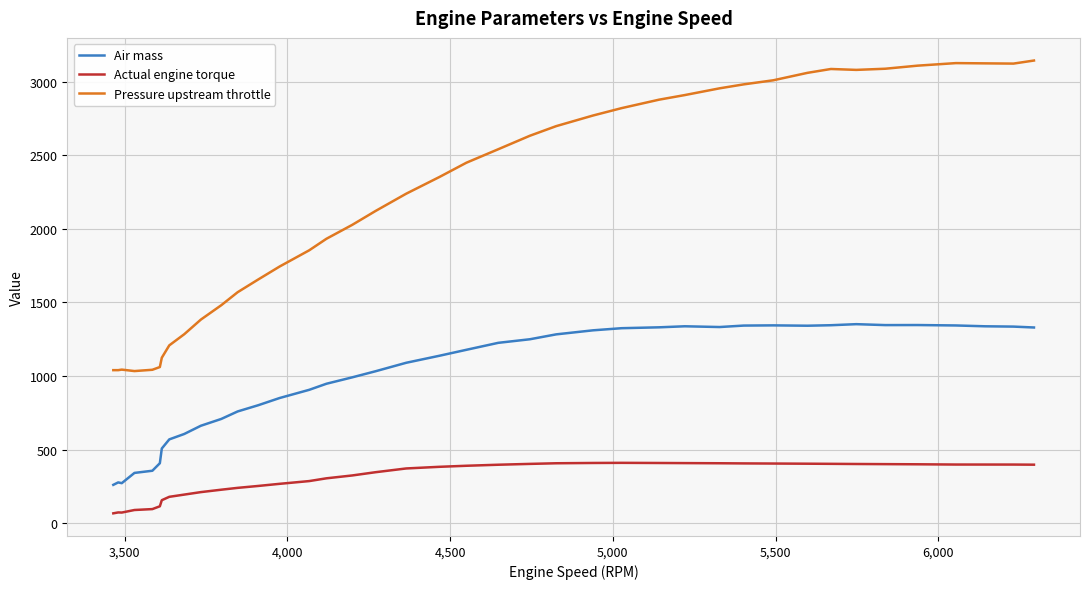

Which series has the largest total across all categories?

Pressure upstream throttle